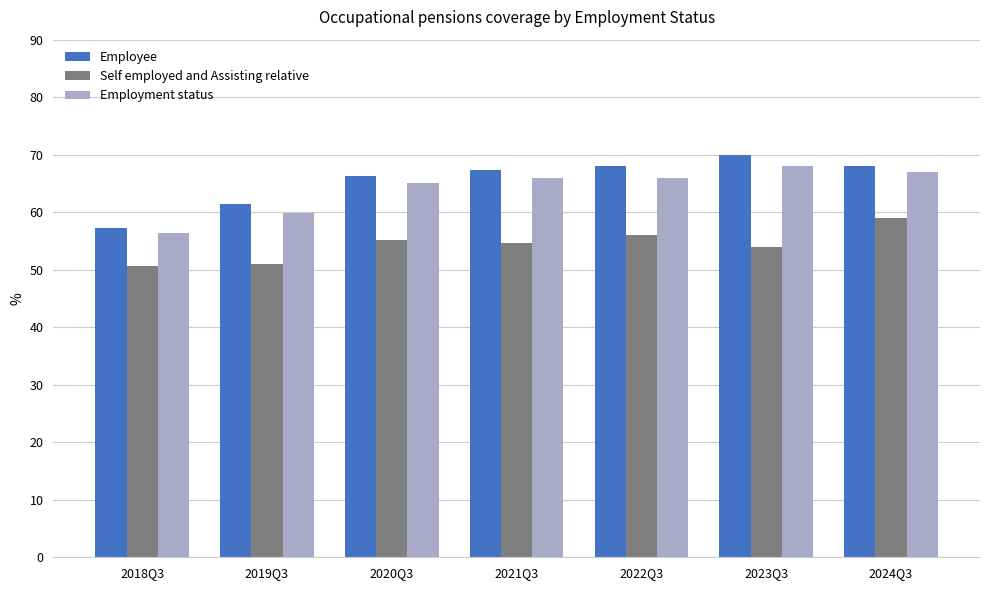

At which label does Self employed and Assisting relative first exceed 54?

2020Q3